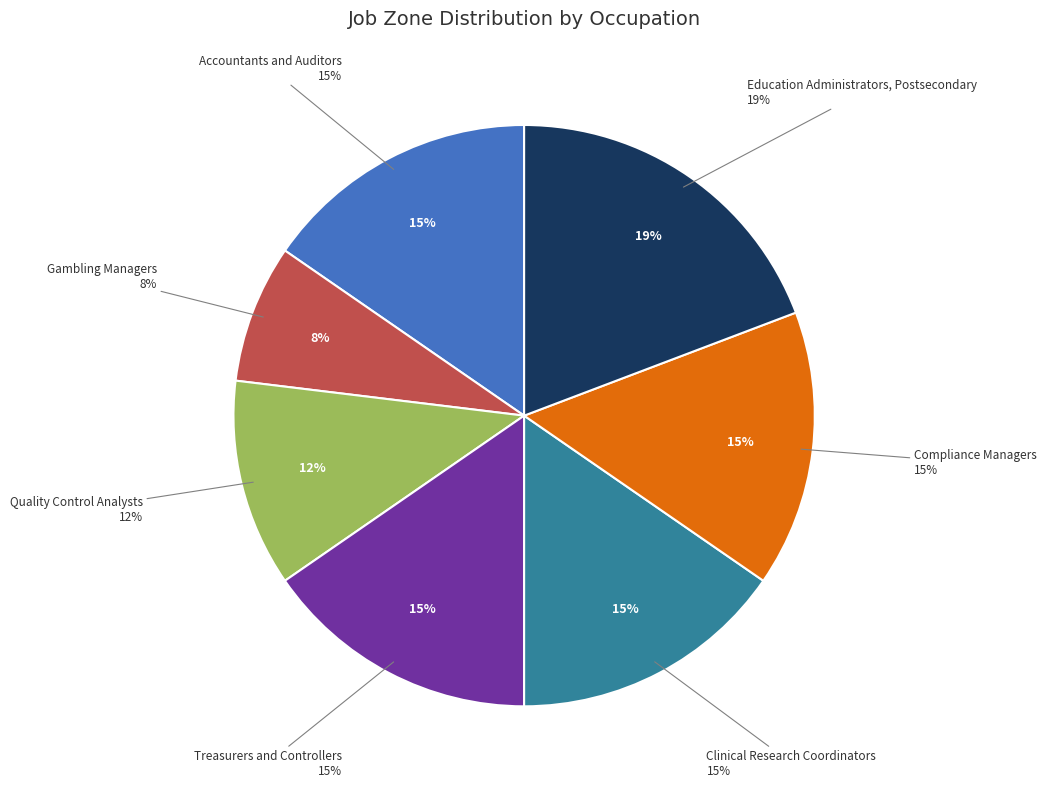

Which category has the smallest portion of the pie?

Gambling Managers